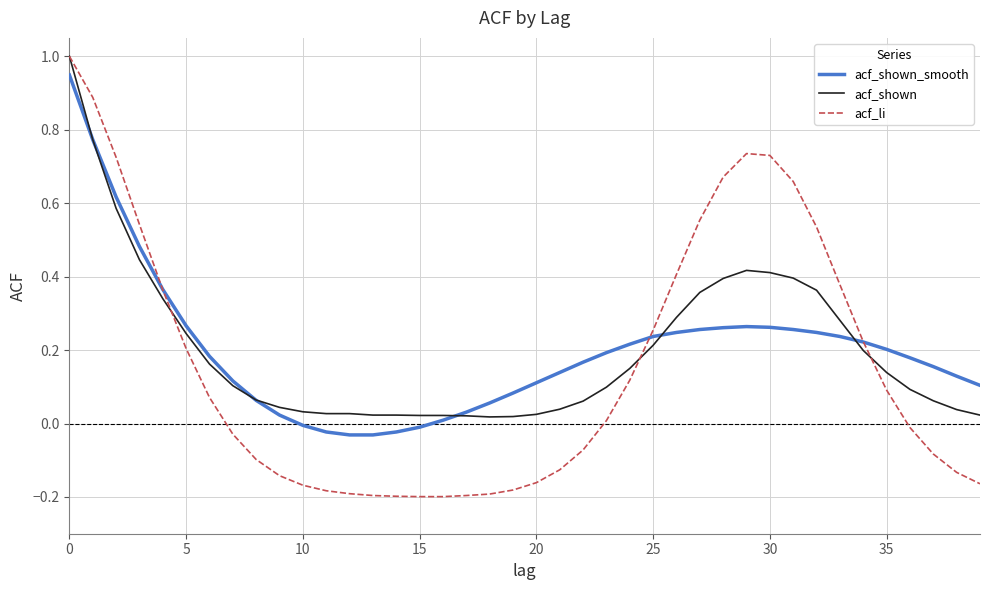

Which series has the widest spread of values?

acf_li